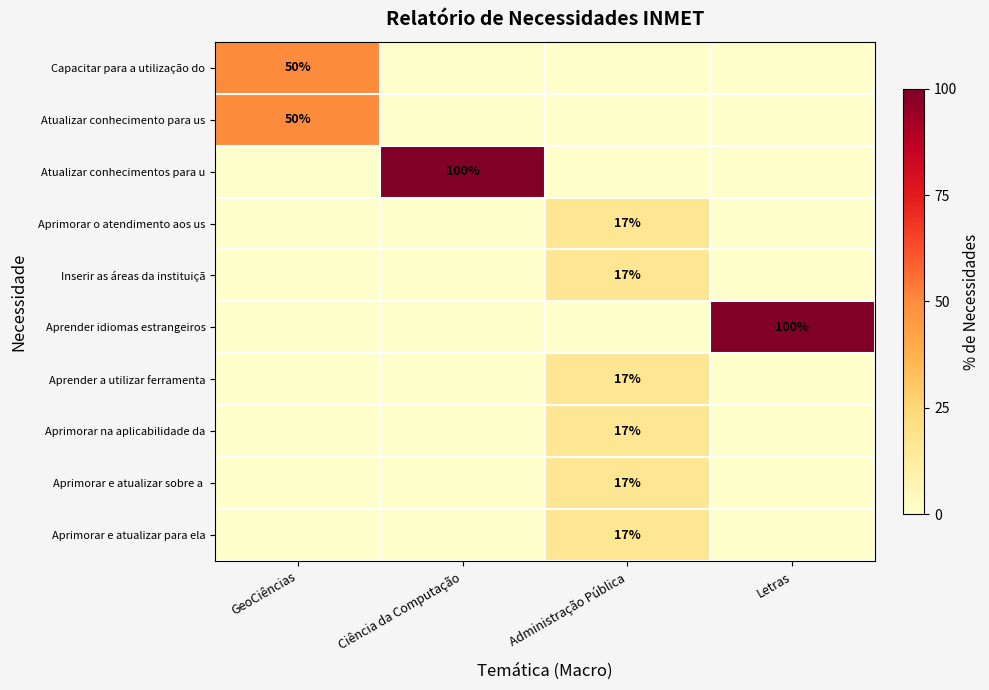

The value of Atualizar conhecimento para us at GeoCiências is 50. True or false?

True